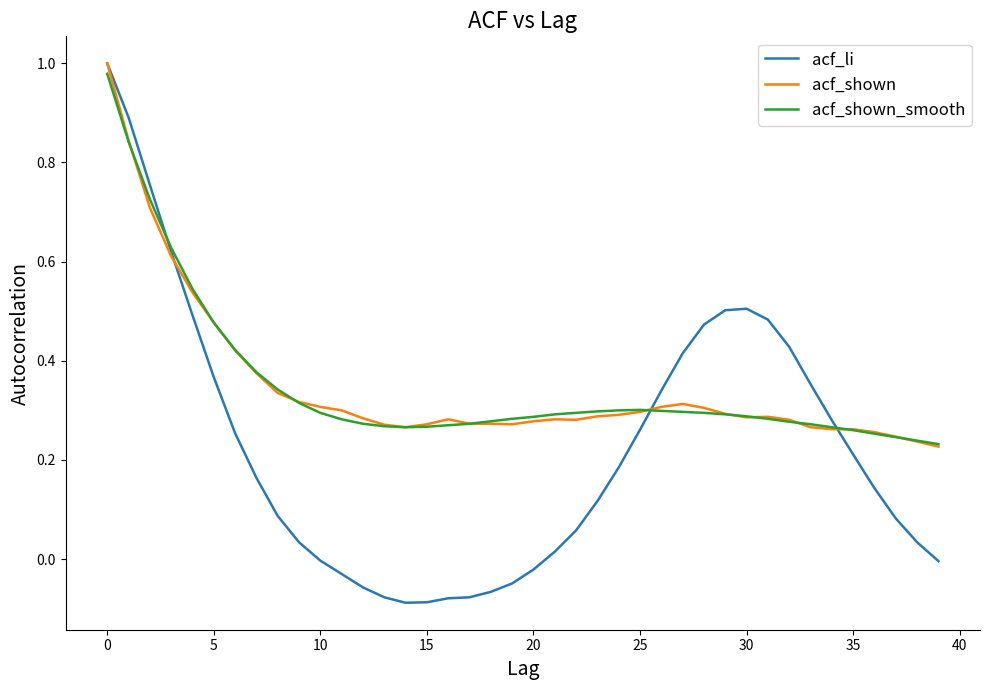

Which series has the widest spread of values?

acf_li